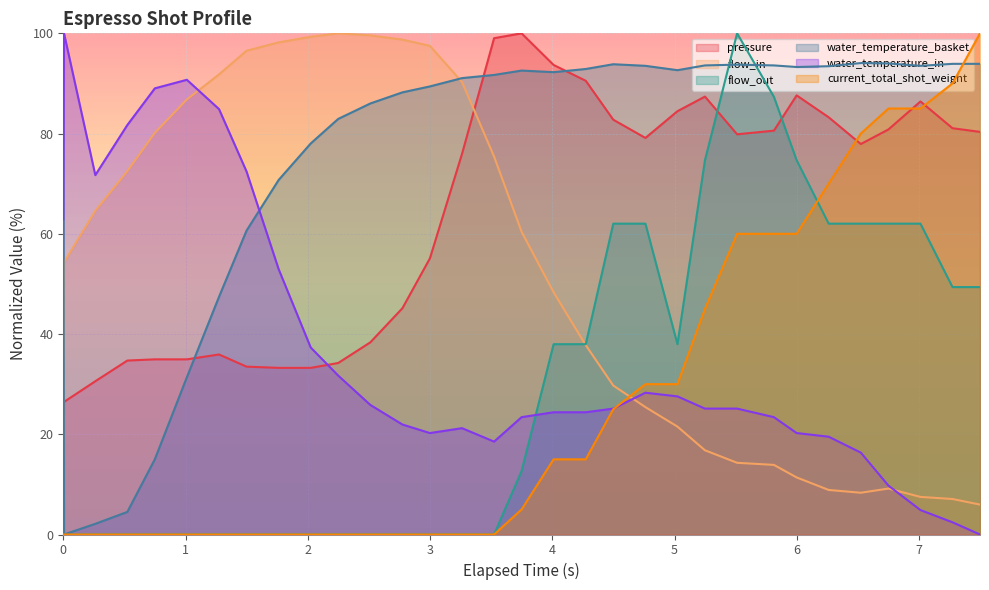

Is it true that flow_out equals 0.0 at 2.024?

True